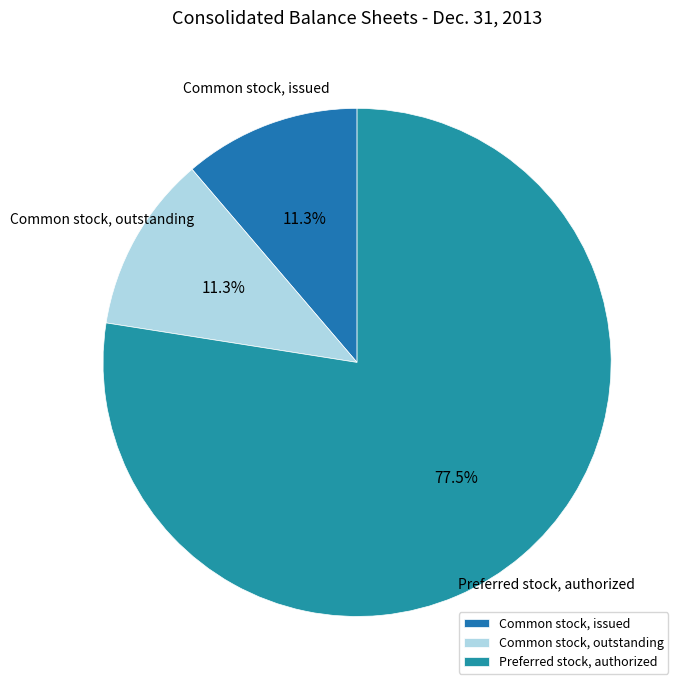

What portion of the pie excludes Common stock, issued?

88.7%